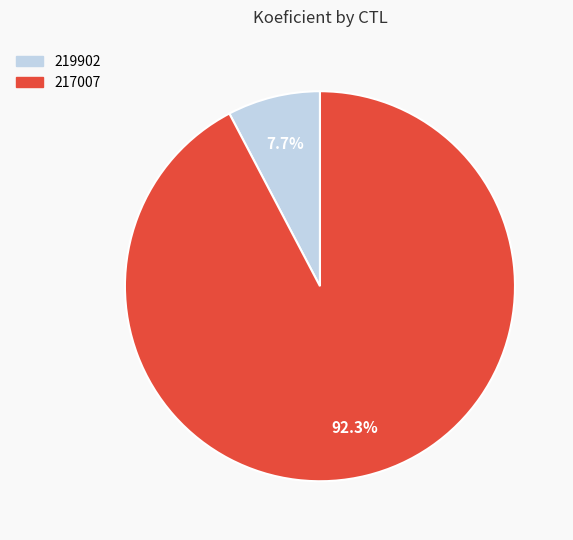

Which category accounts for the majority?

217007